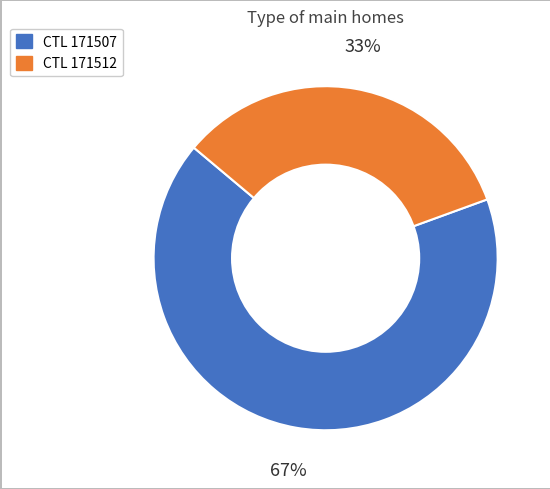

Is there any slice that represents more than half of the pie?

Yes